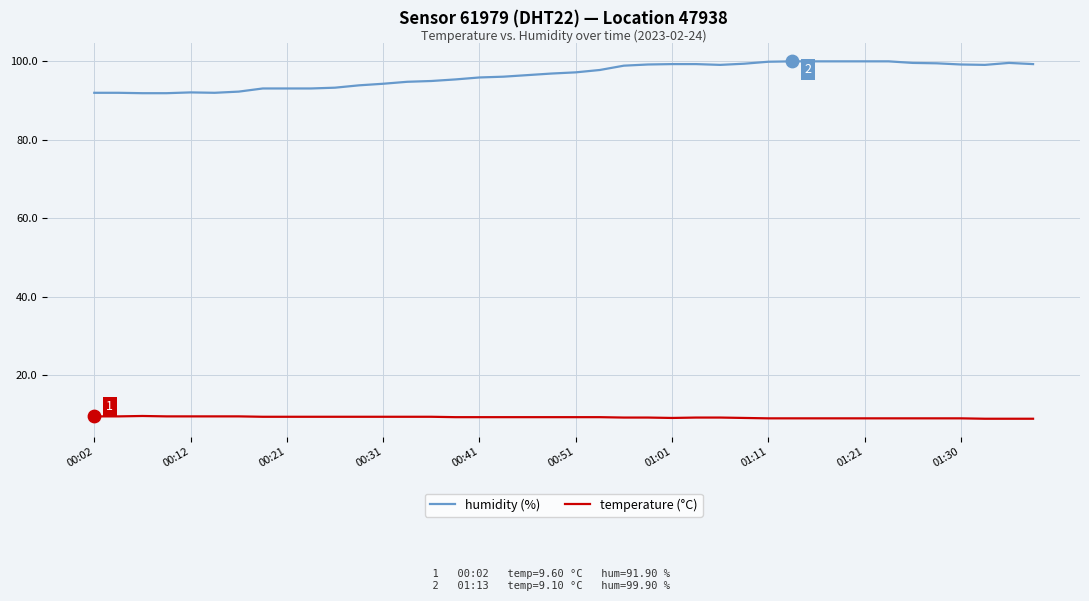

Which series has the largest range (max minus min)?

humidity (%)